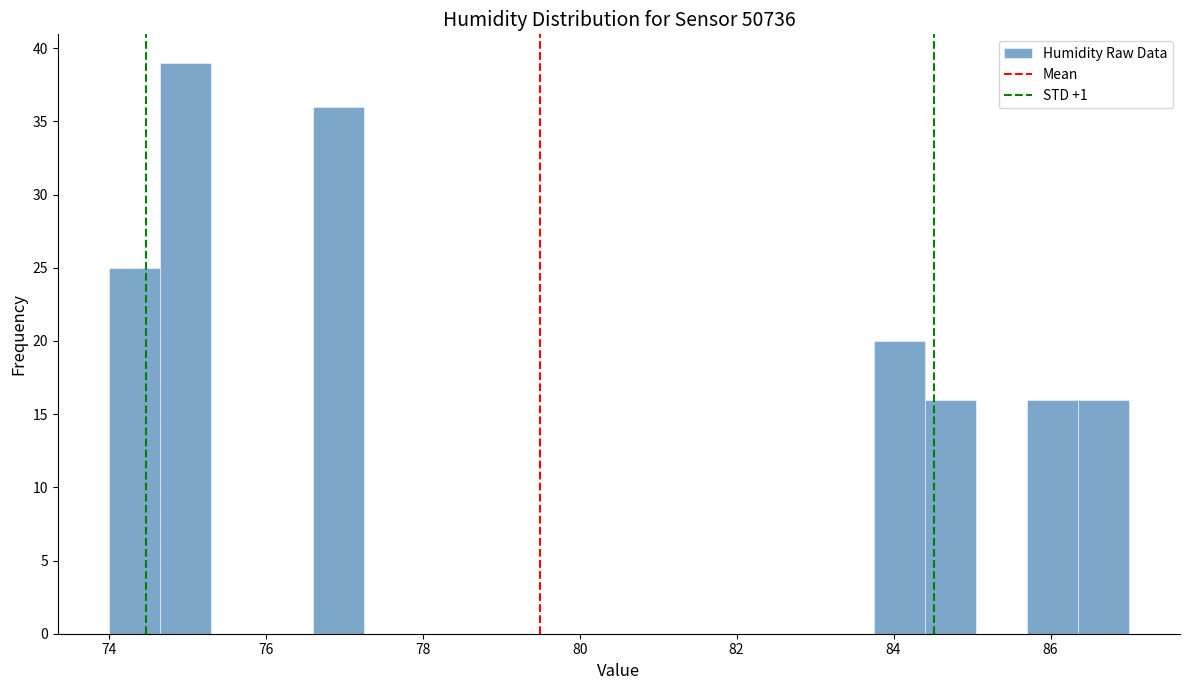

Around what value on the x-axis is the tallest bar? Give the approximate position of its centre, as read against the axis.

75.0